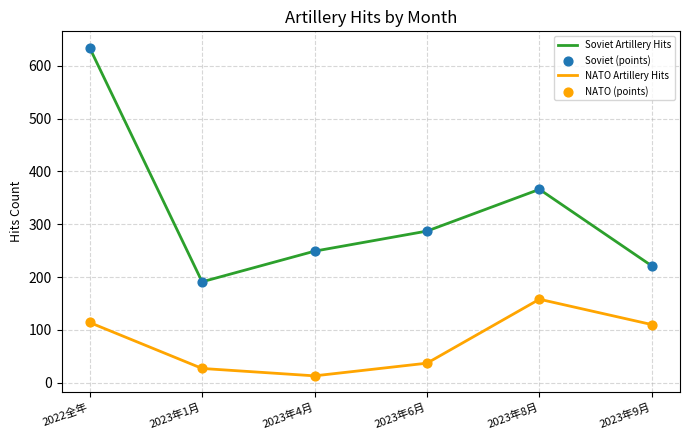

What is the difference between the highest and lowest values at 2023年1月?

164